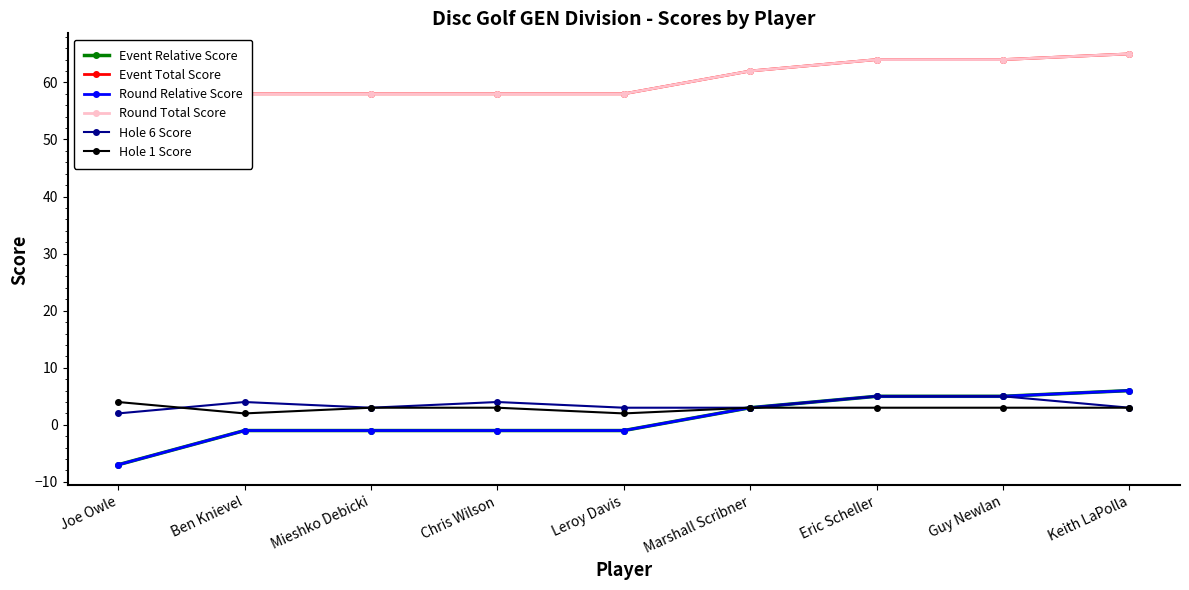

What is the difference between the maximum and second lowest values in the Round Relative Score series?

7